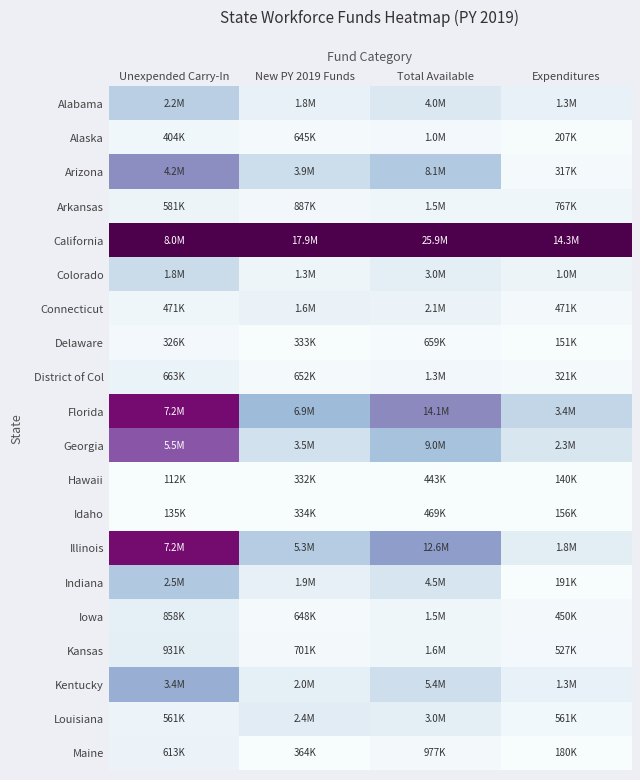

Count the number of data series in this chart.

20